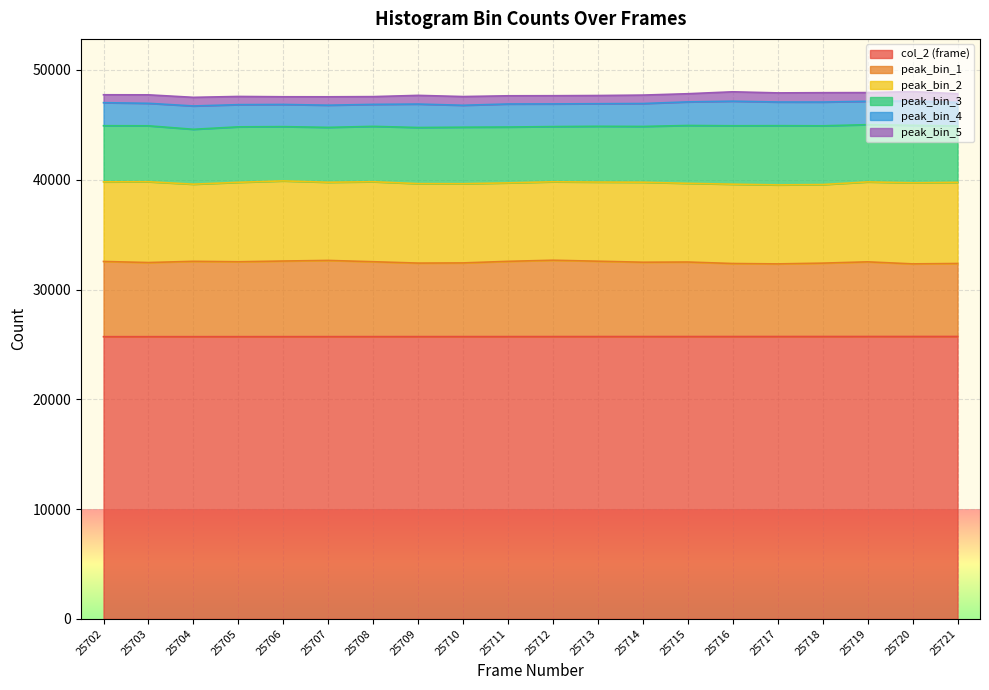

What is the sum of all peak_bin_5 values?

15514